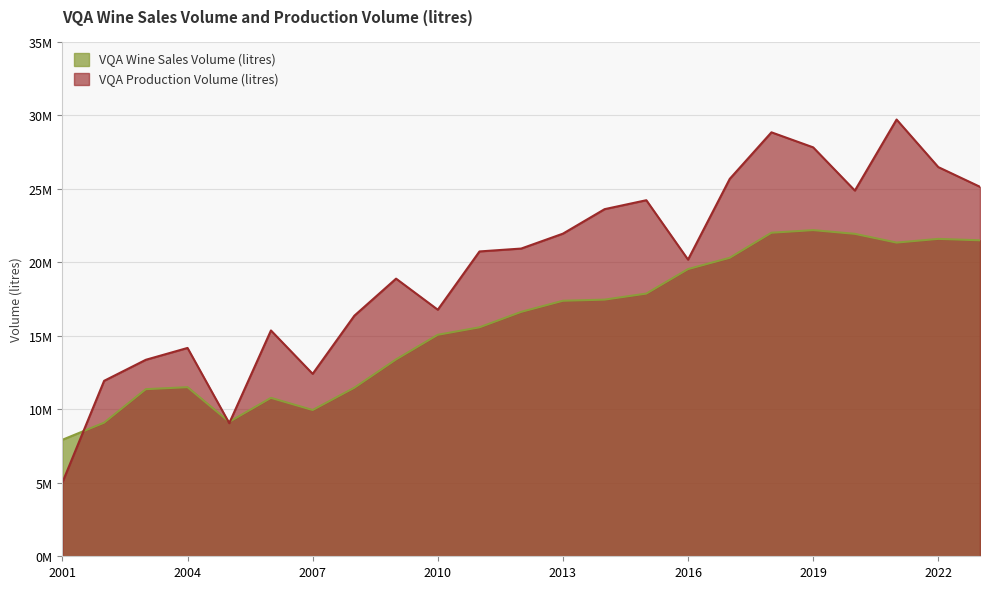

Which series changed the most between 2007 and 2010?

VQA Wine Sales Volume (litres)